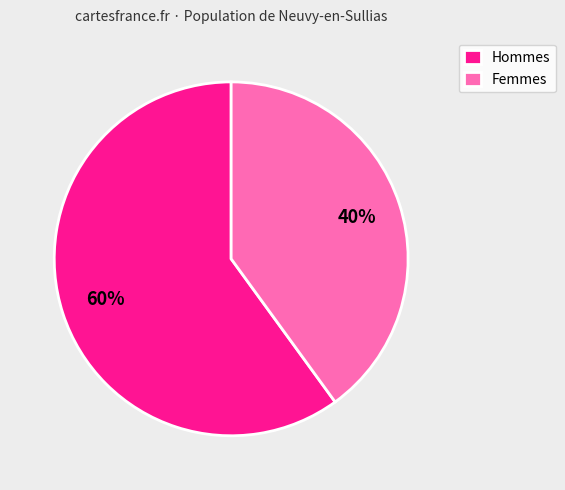

Does Femmes represent more than half of the total?

No